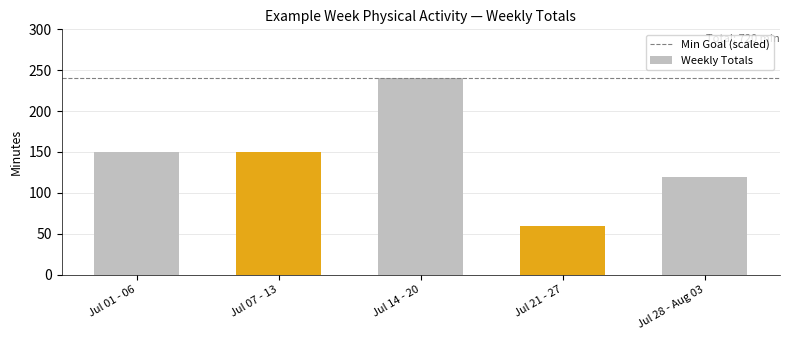

What is the greatest value displayed?

240